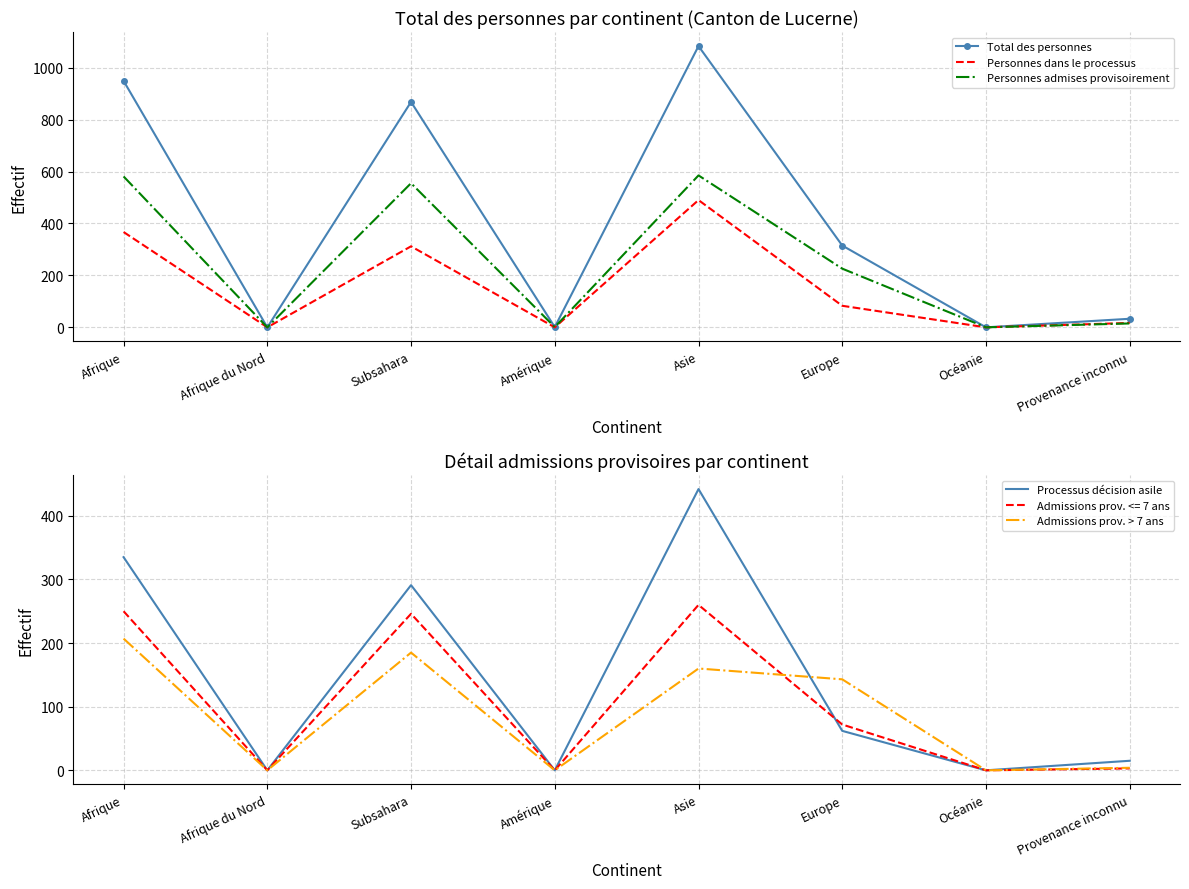

What is the label of the 7th point from the left?

Océanie